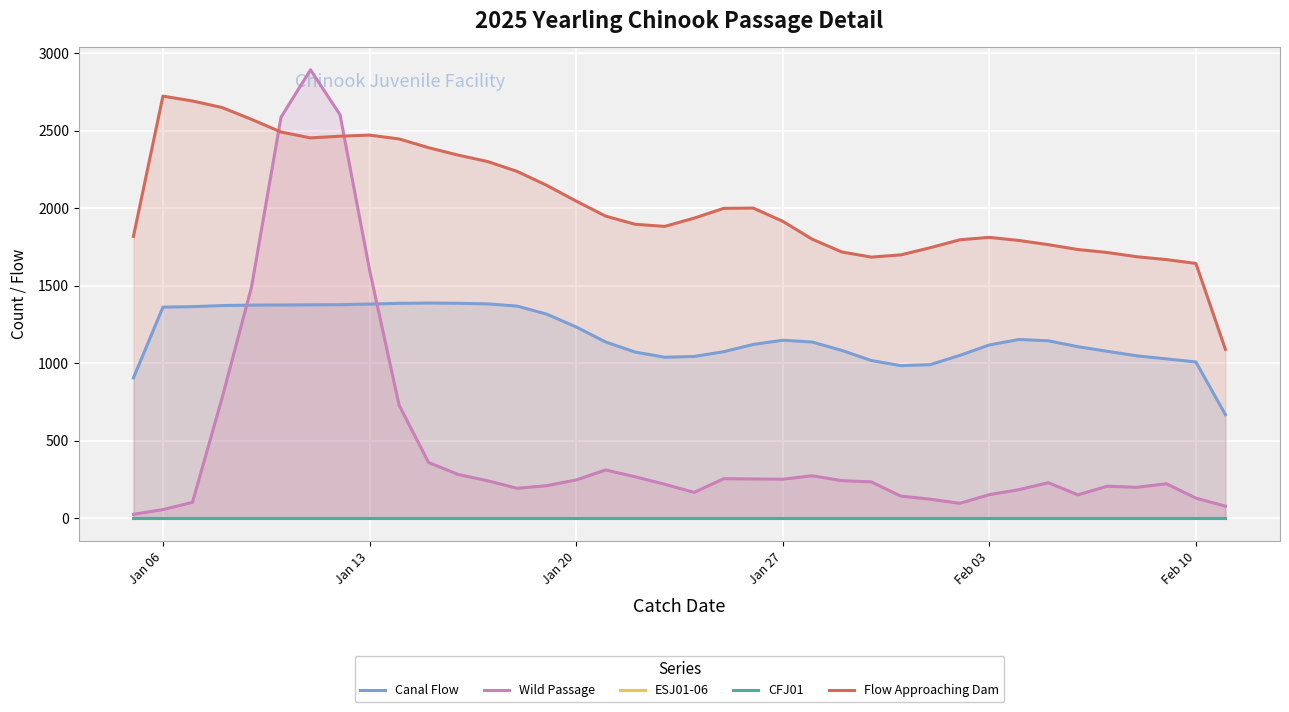

How many times do Flow Approaching Dam and Wild Passage cross each other?

2